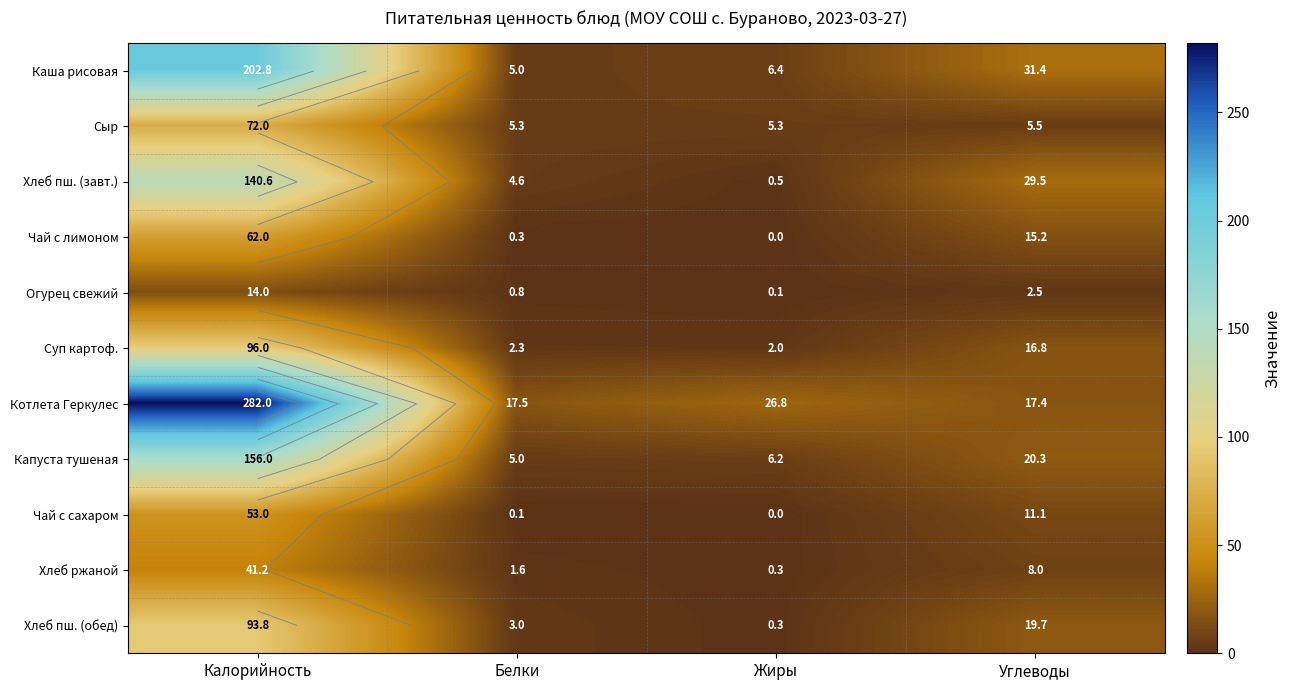

At Углеводы, list the series in order from smallest to largest.

Огурец свежий, Сыр, Хлеб ржаной, Чай с сахаром, Чай с лимоном, Суп картоф., Котлета Геркулес, Хлеб пш. (обед), Капуста тушеная, Хлеб пш. (завт.), Каша рисовая